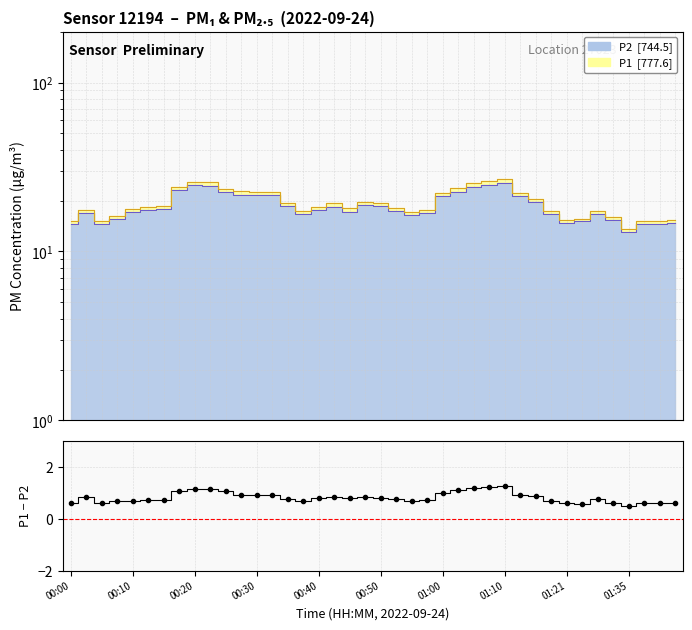

What is the value of the 11th point from the left?

1.1